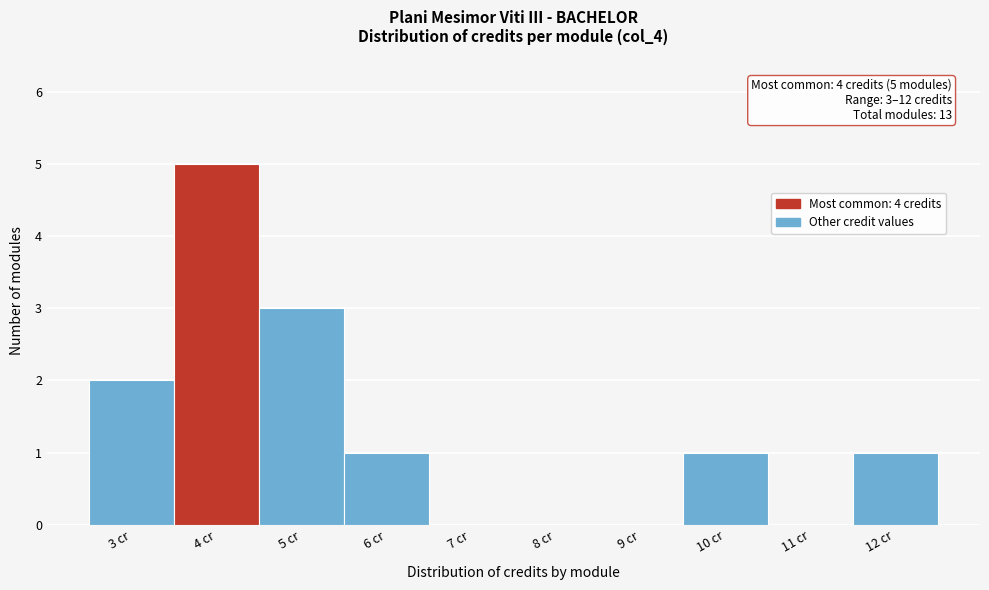

Reading right to left, extract all data points from this chart.

12 cr=1	11 cr=0	10 cr=1	9 cr=0	8 cr=0	7 cr=0	6 cr=1	5 cr=3	4 cr=5	3 cr=2